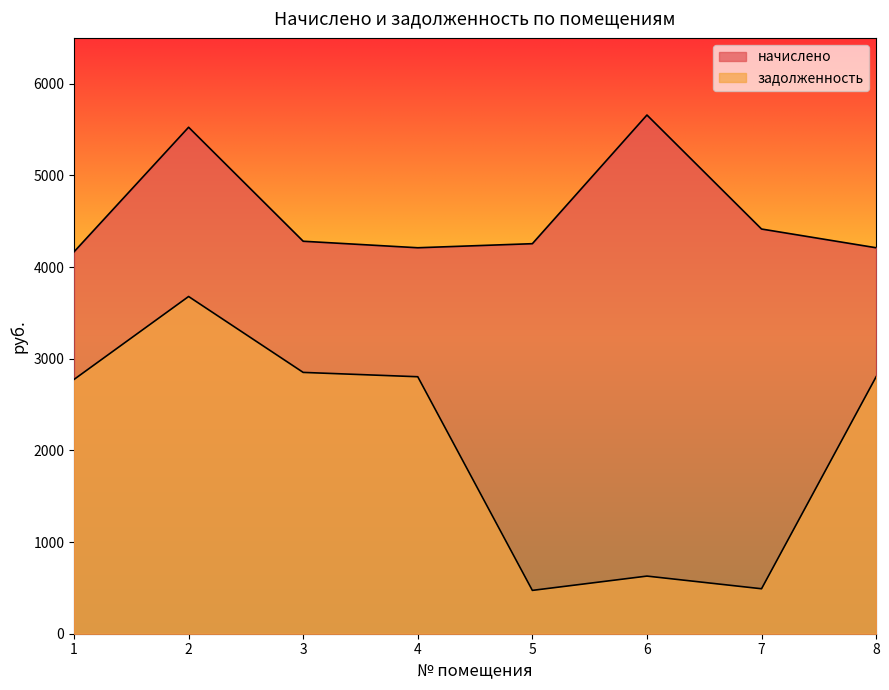

What is the sum of all задолженность values?

16502.2